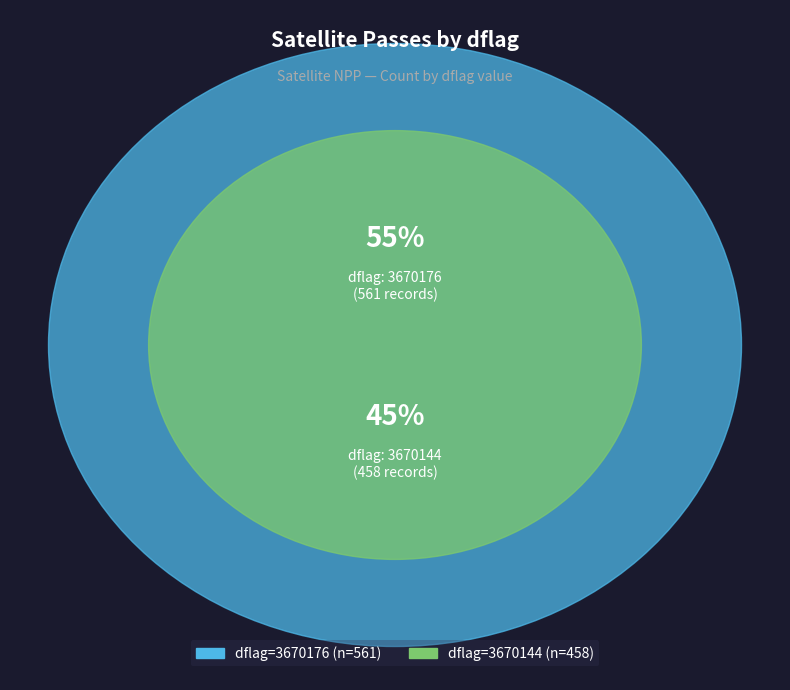

The 3670144 slice represents 40% of the pie. True or false?

False